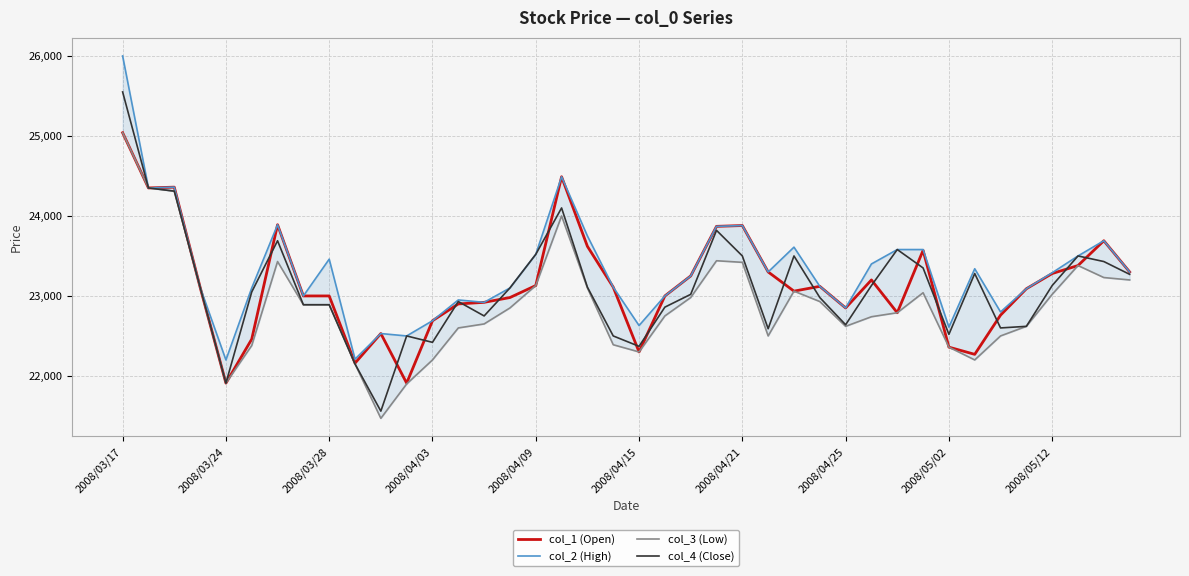

The value of col_1 (Open) at 2008/05/02 is 22360. True or false?

True